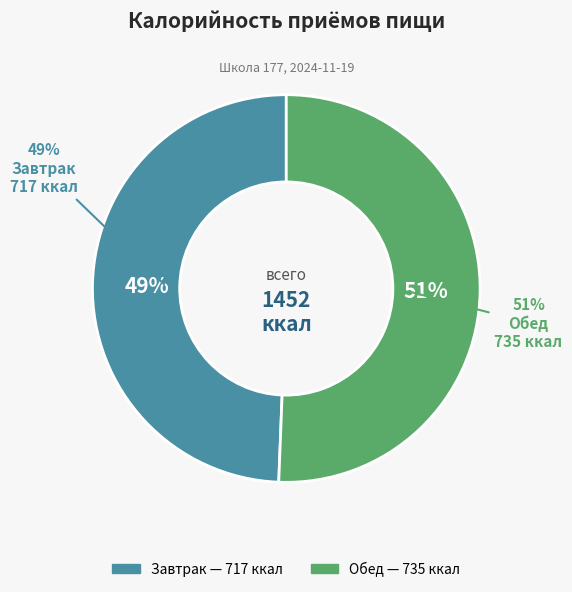

True or false: Обед accounts for 58% of the total.

False